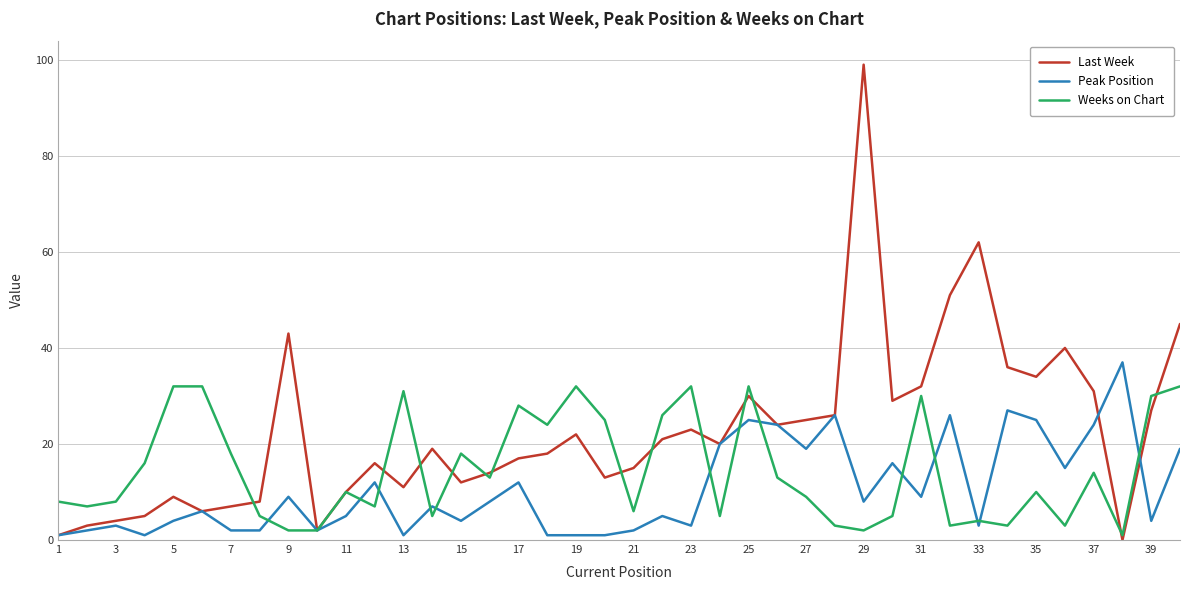

Which series has the widest spread of values?

Last Week